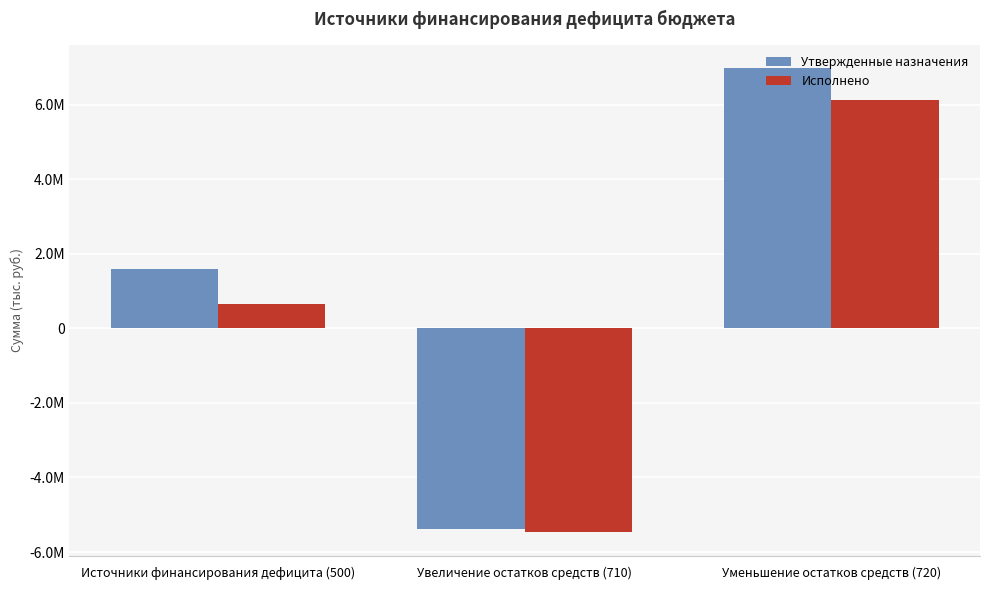

What is the value of the Исполнено bar at the 1st from the left?

651530.7